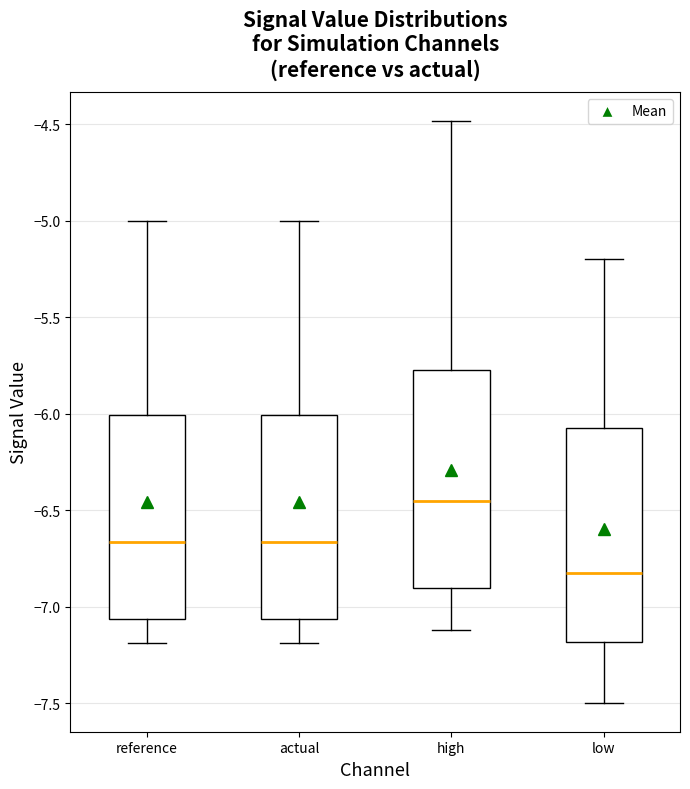

Reading left to right, transcribe this box plot: for each box, give where its median line is, the range the box spans, and where its two whiskers end, as read against the y-axis. The values are not printed on the chart, so give them approximately, as read against the axis.

reference: median -6.65, box -7.05 to -6.00, whiskers -7.20 to -5.00
actual: median -6.65, box -7.05 to -6.00, whiskers -7.20 to -5.00
high: median -6.45, box -6.90 to -5.75, whiskers -7.10 to -4.50
low: median -6.80, box -7.20 to -6.05, whiskers -7.50 to -5.20